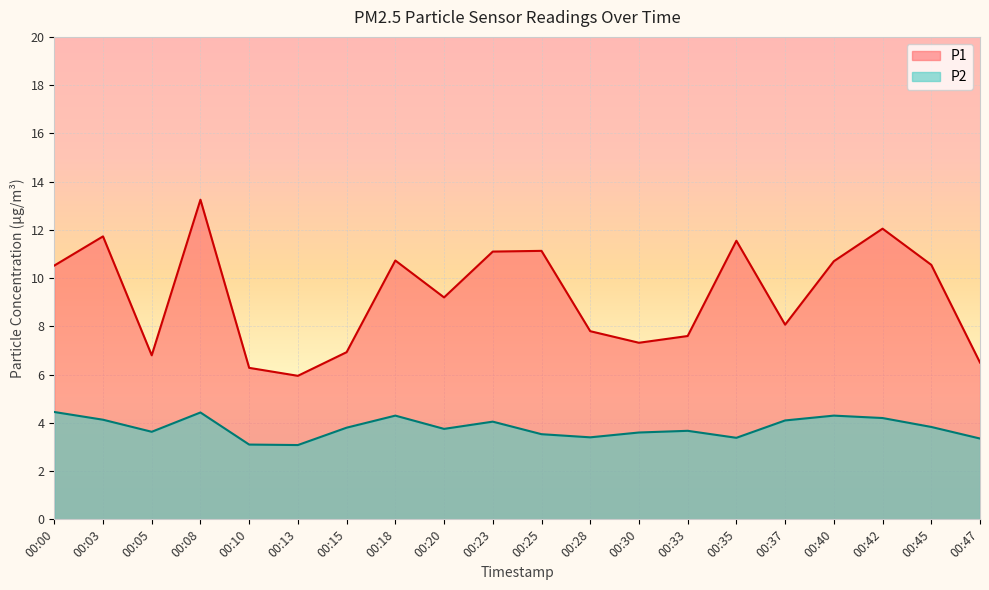

True or false: P2 and P1 intersect in this chart.

False